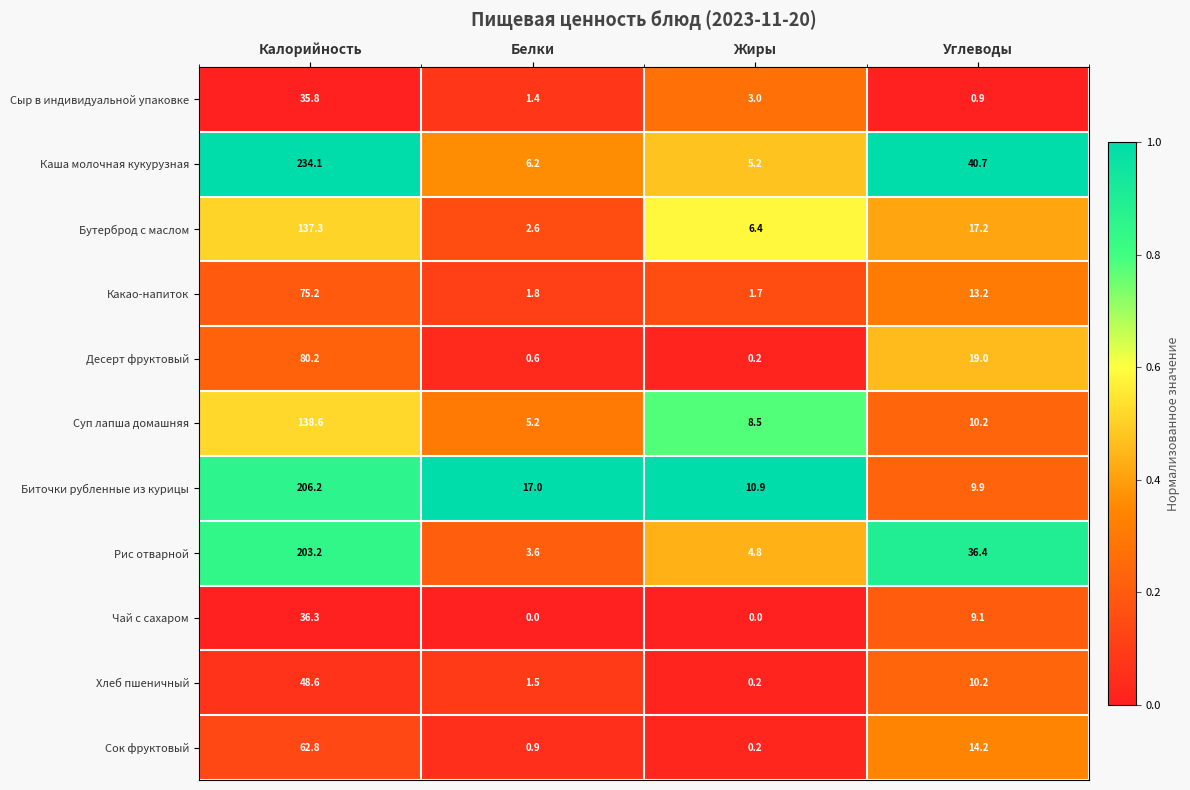

What is the difference between the maximum and minimum values in the Десерт фруктовый series?

80.0